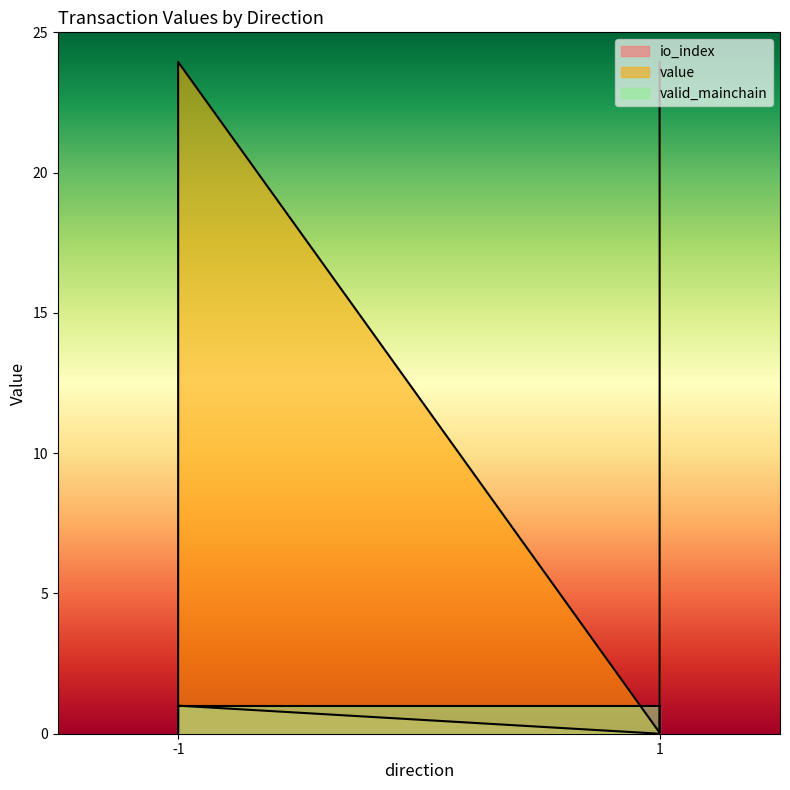

At which category is the sum across all series the highest?

-1